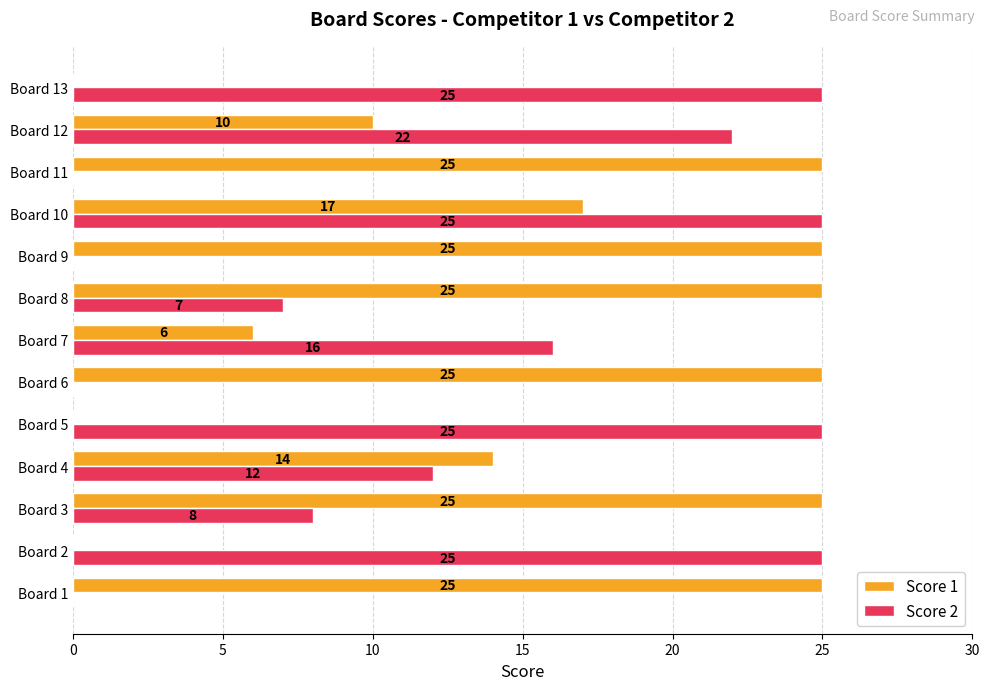

What is the greatest value displayed?

25